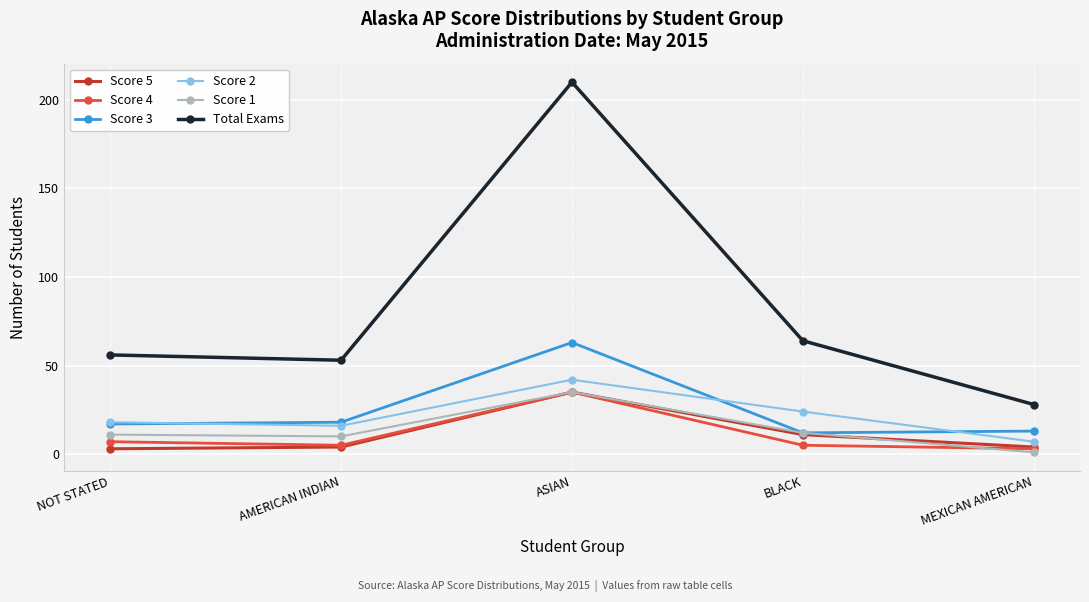

Which series has the largest total across all categories?

Total Exams